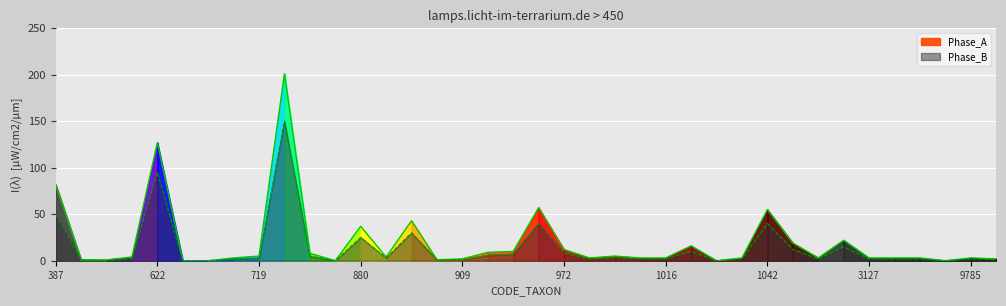

True or false: Phase_B outline has a value of 1 at 27.

False